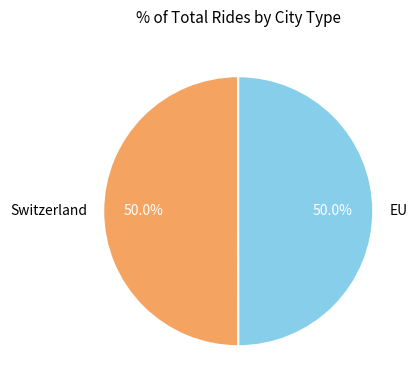

What is the ratio of the value at EU to the value at Switzerland?

1.0